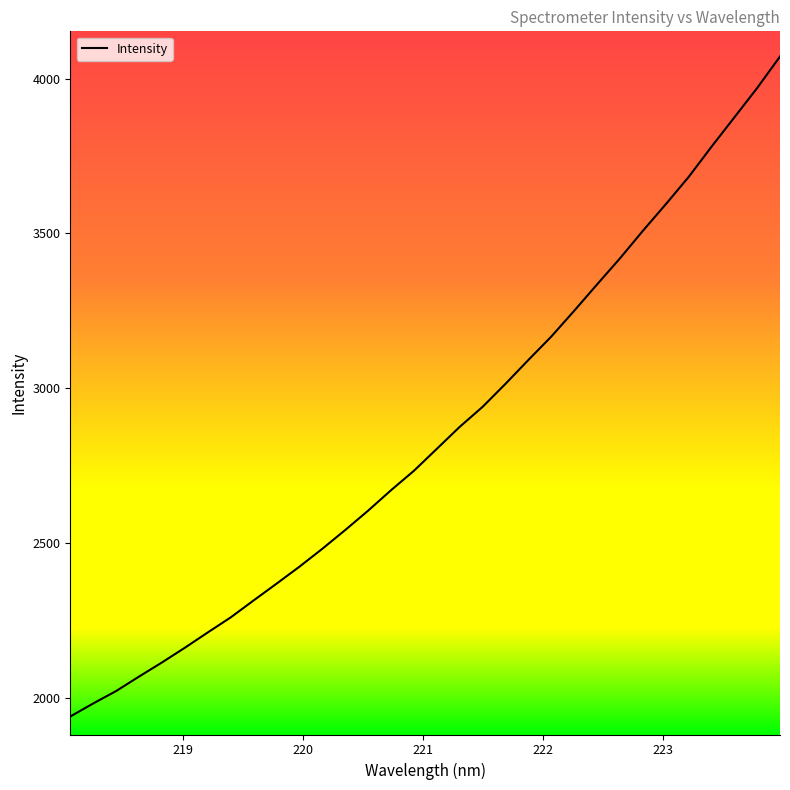

What is the smallest value displayed?

1938.9